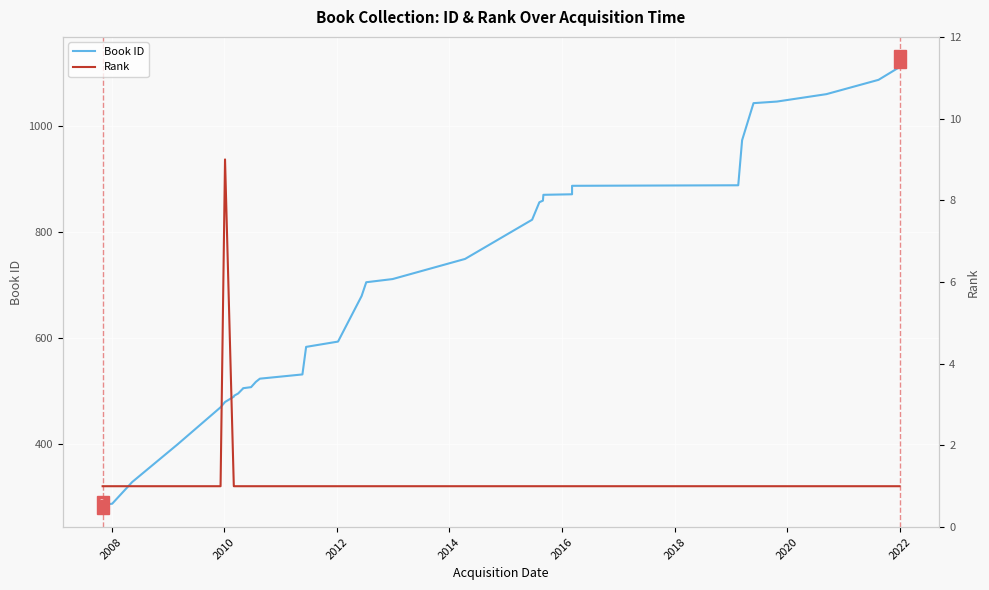

Which series has the largest total across all categories?

Book ID